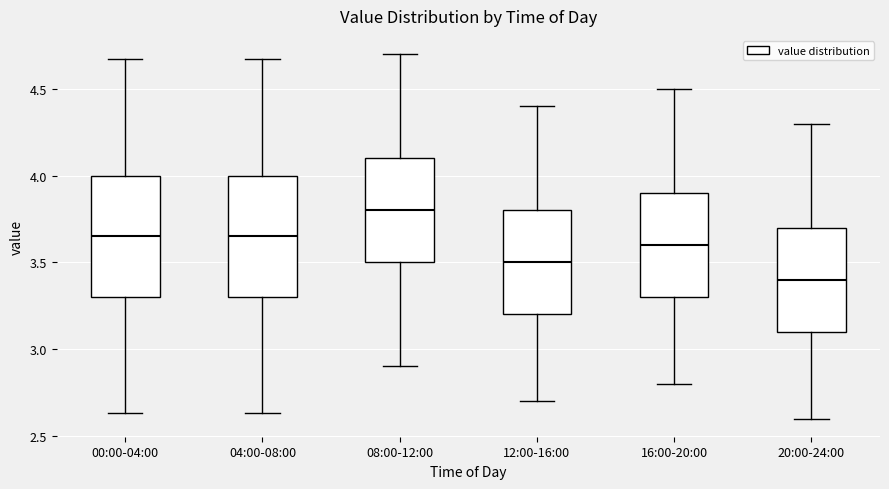

Where is the lower edge of the box for 20:00-24:00 on the y-axis? The values are not printed on the chart, so give them approximately, as read against the axis.

3.10